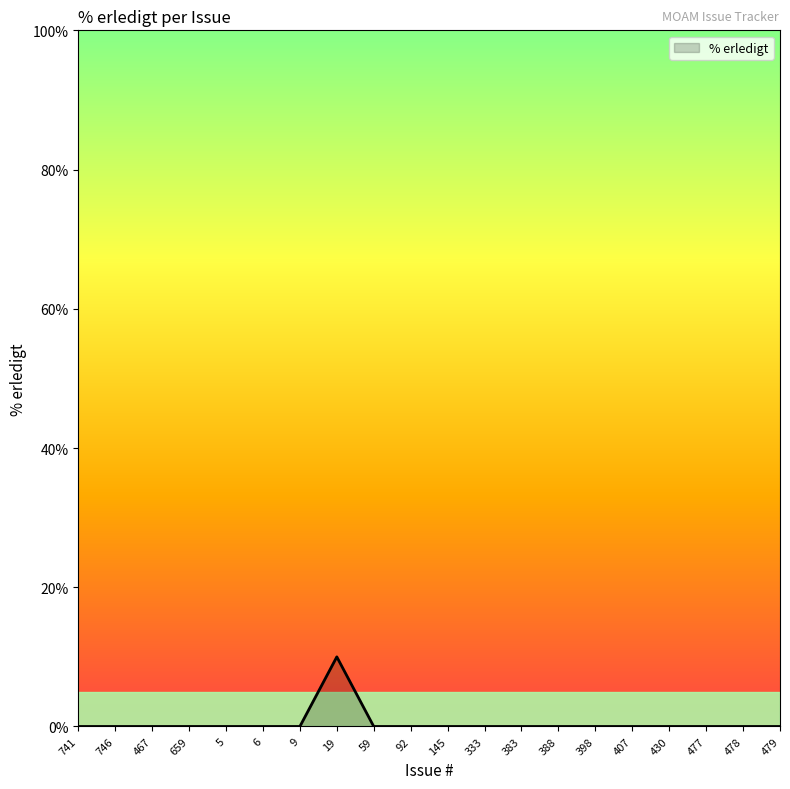

How many lines are shown in the chart?

1